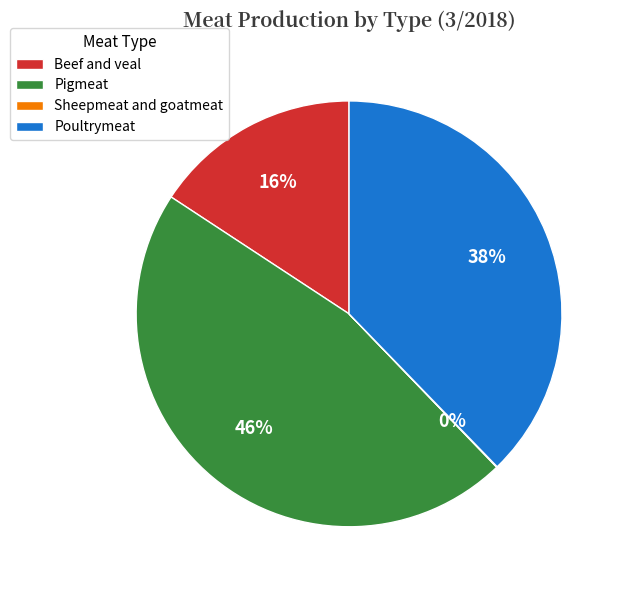

Is there any slice that represents more than half of the pie?

No